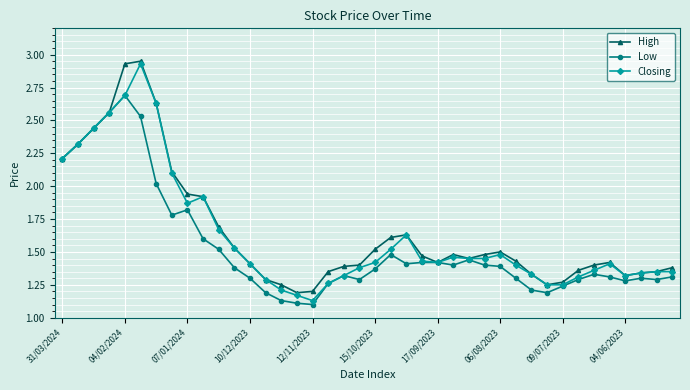

At how many categories does at least one series exceed 1?

40